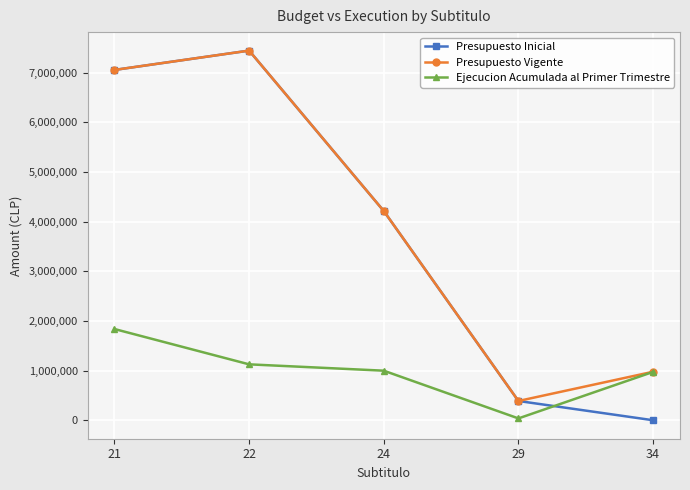

The value of Presupuesto Vigente at 24 is 4215173. True or false?

True